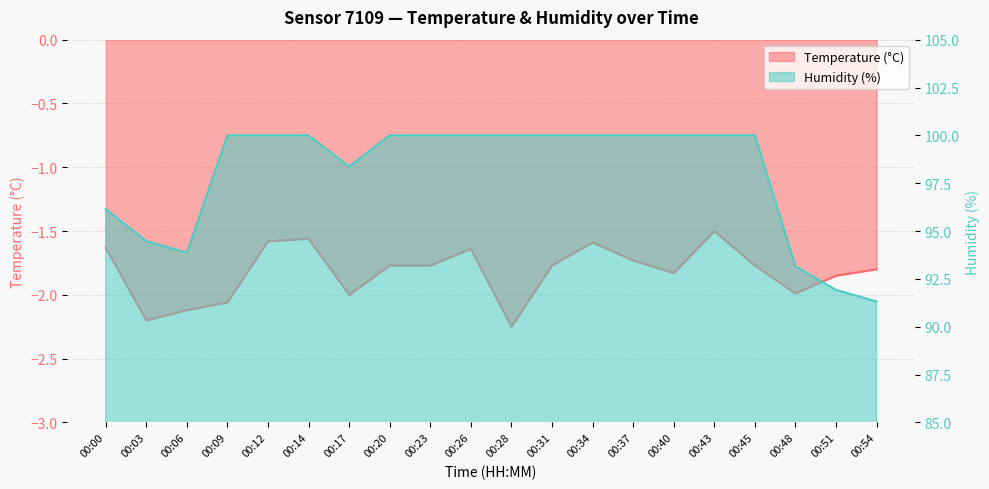

Is it true that Humidity (%) equals 134.2 at 00:43?

False